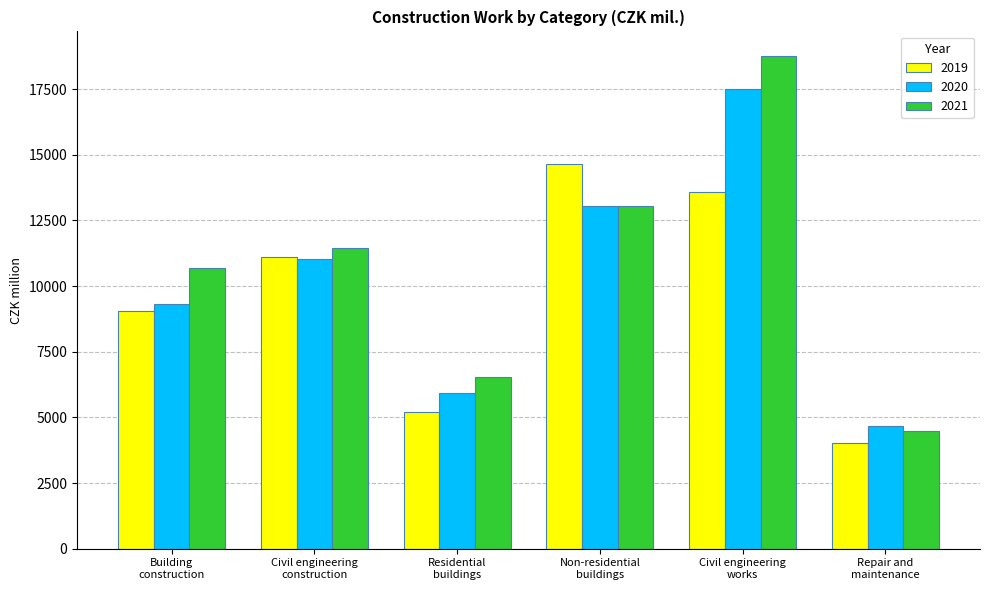

True or false: 2019 has a value of 5222.6 at Residential
buildings.

True